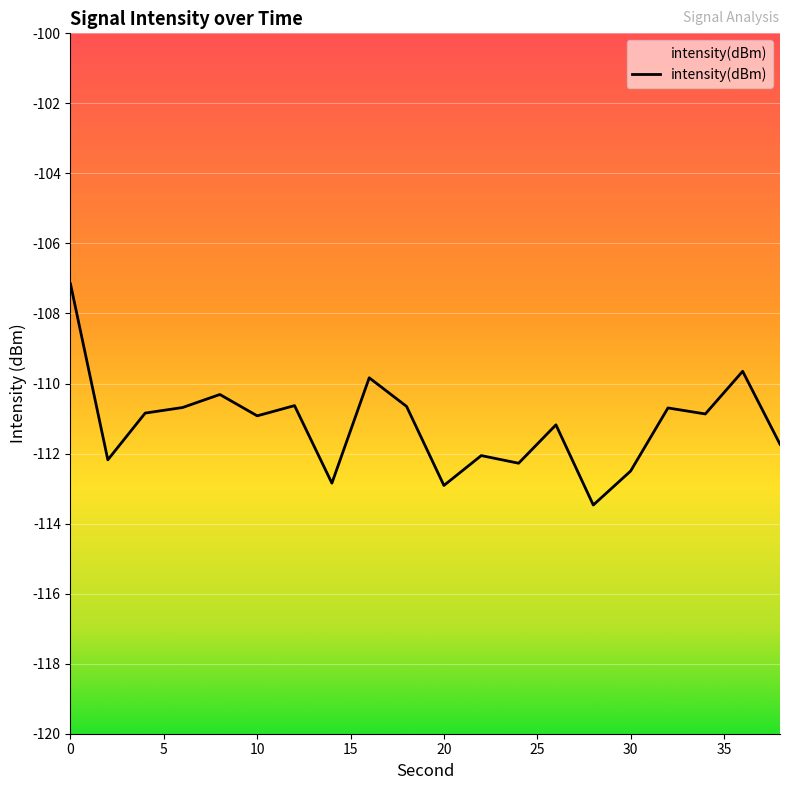

What is the change in value from 6 to 36?

+1.0